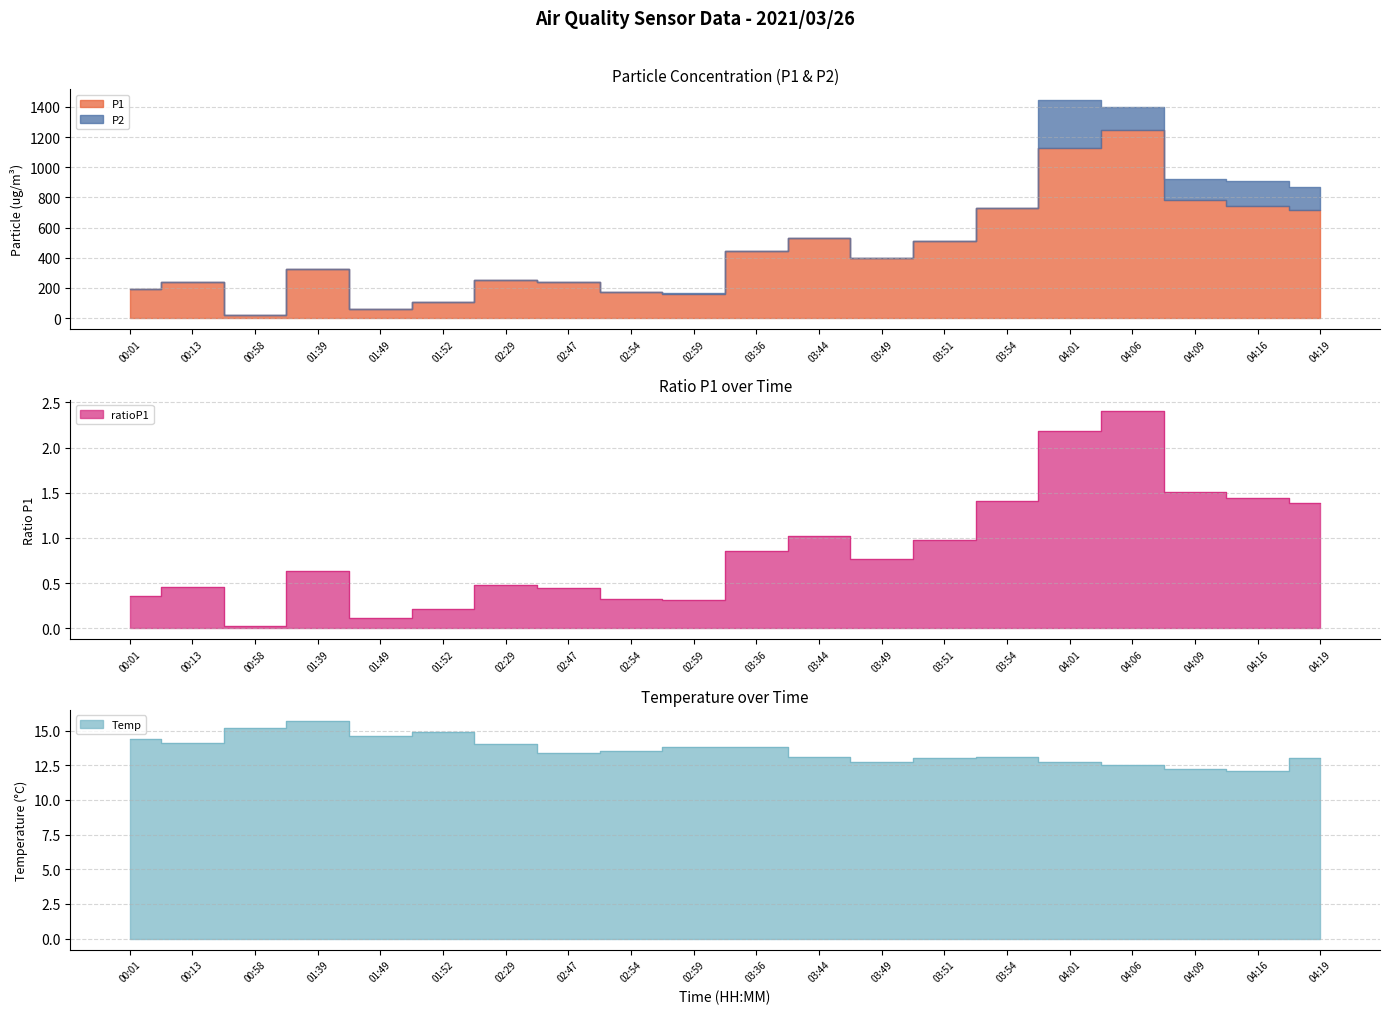

What is the difference between the highest and lowest values at 03:54?

11.7